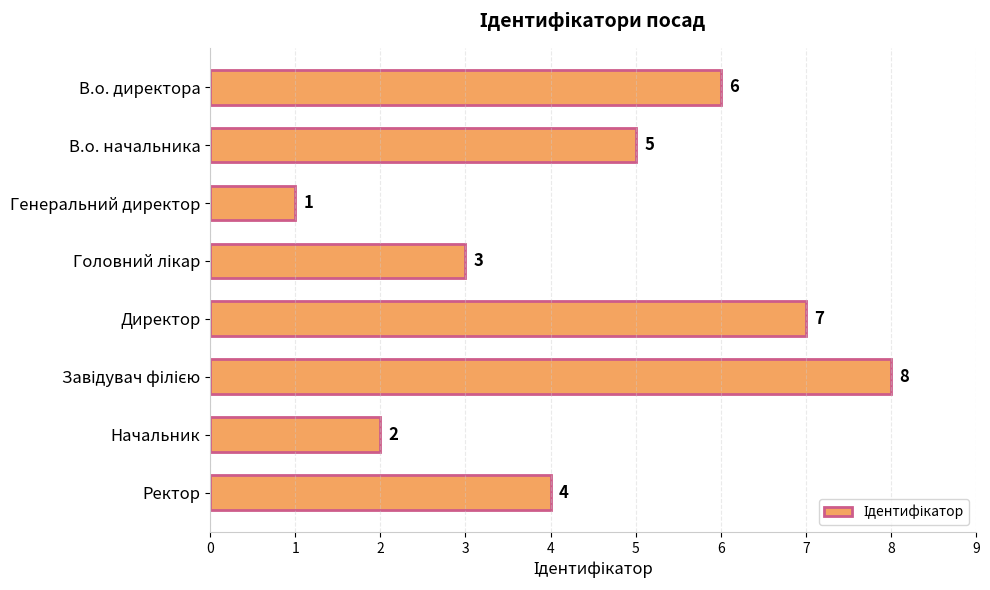

Reading top to bottom, list all the values displayed in this chart.

6	5	1	3	7	8	2	4